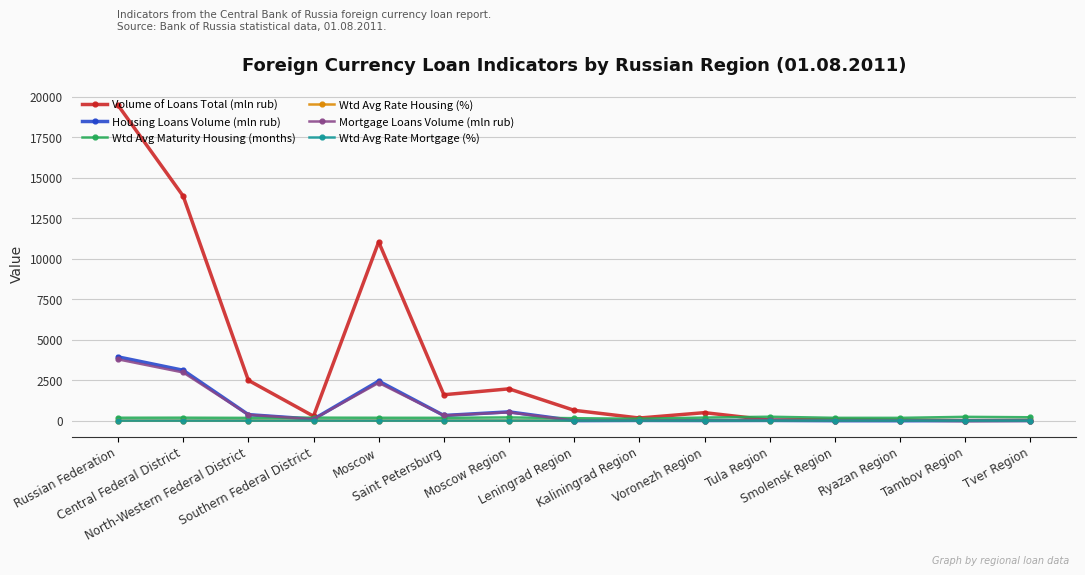

True or false: Wtd Avg Rate Mortgage (%) has more than 0 points higher than both neighbors.

True